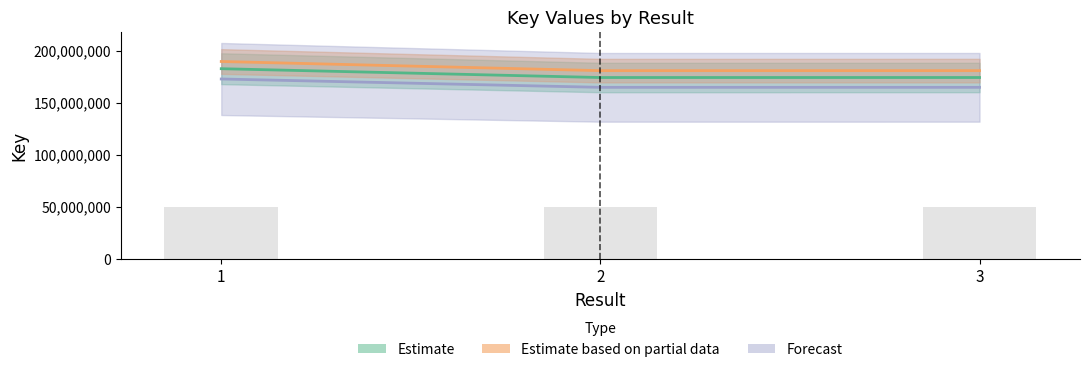

Where is the data nearest to the value 178810029?

3